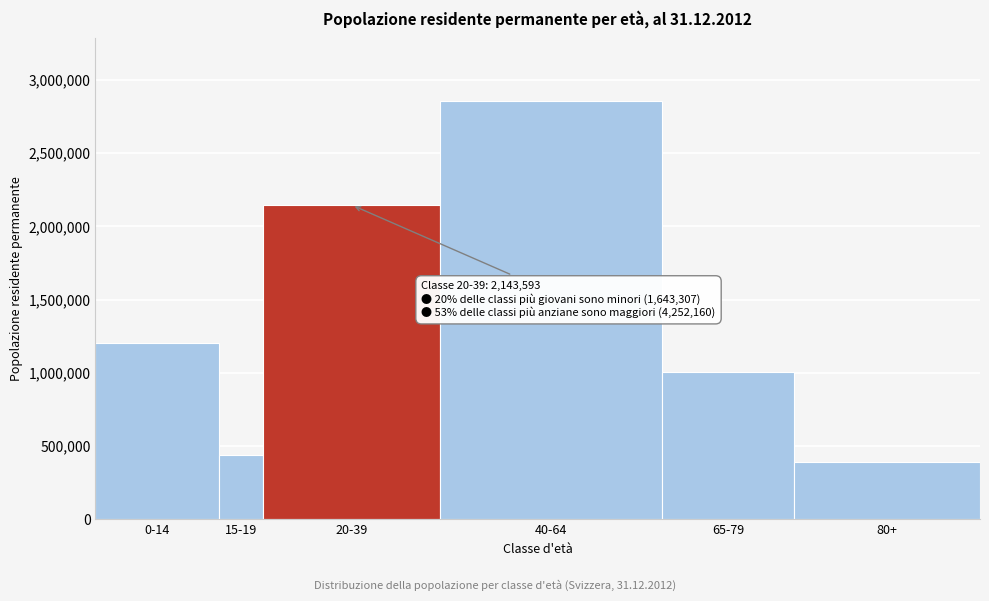

Reading right to left, what are all the values shown in this chart?

390663	1007955	2853542	2143593	442704	1200603